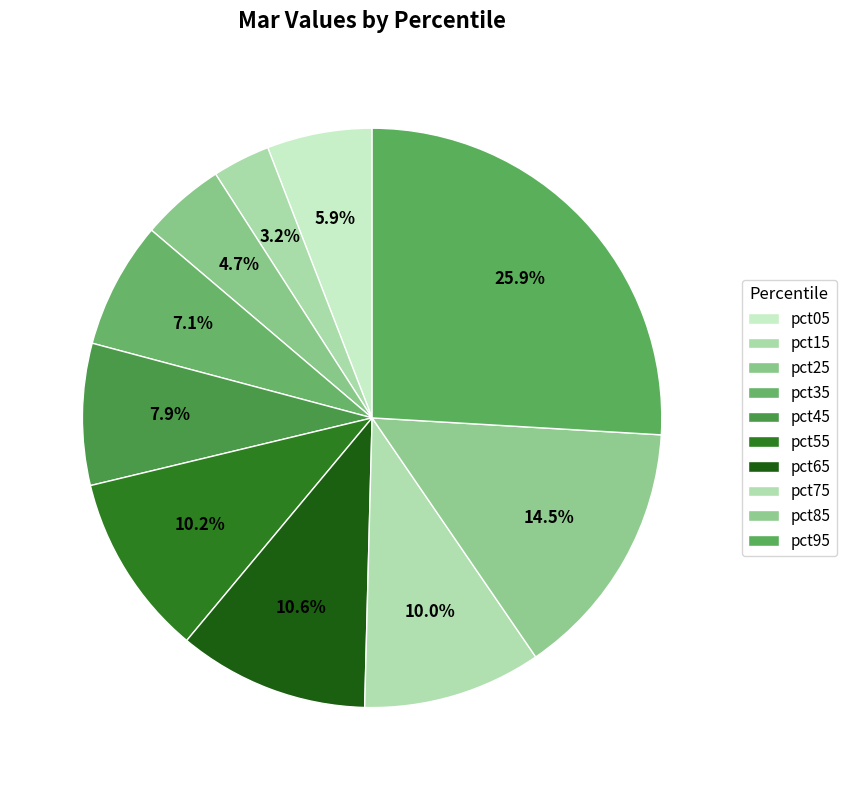

How many segments does this pie chart have?

10